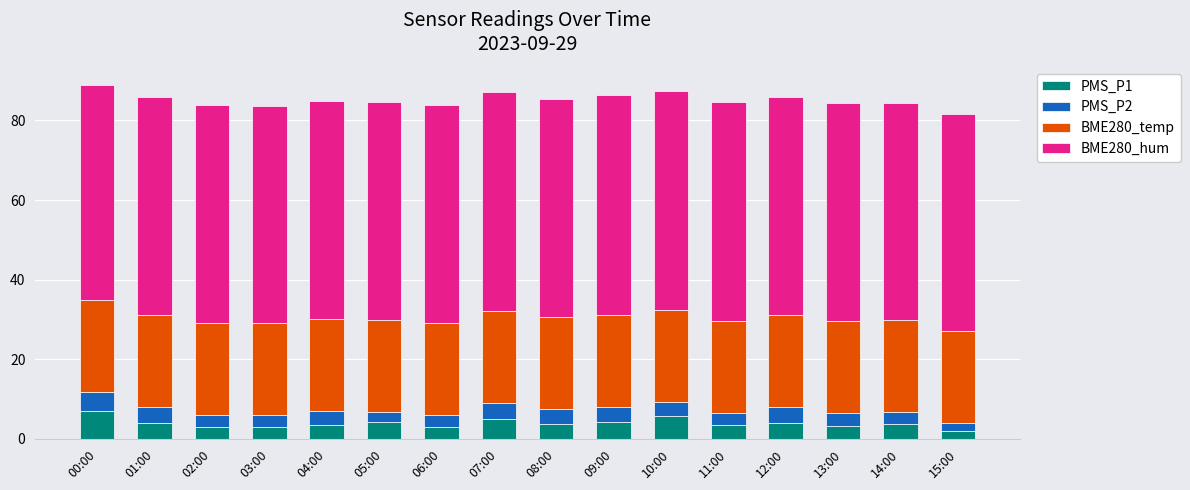

What is the total value across all series at 15:00?

81.7